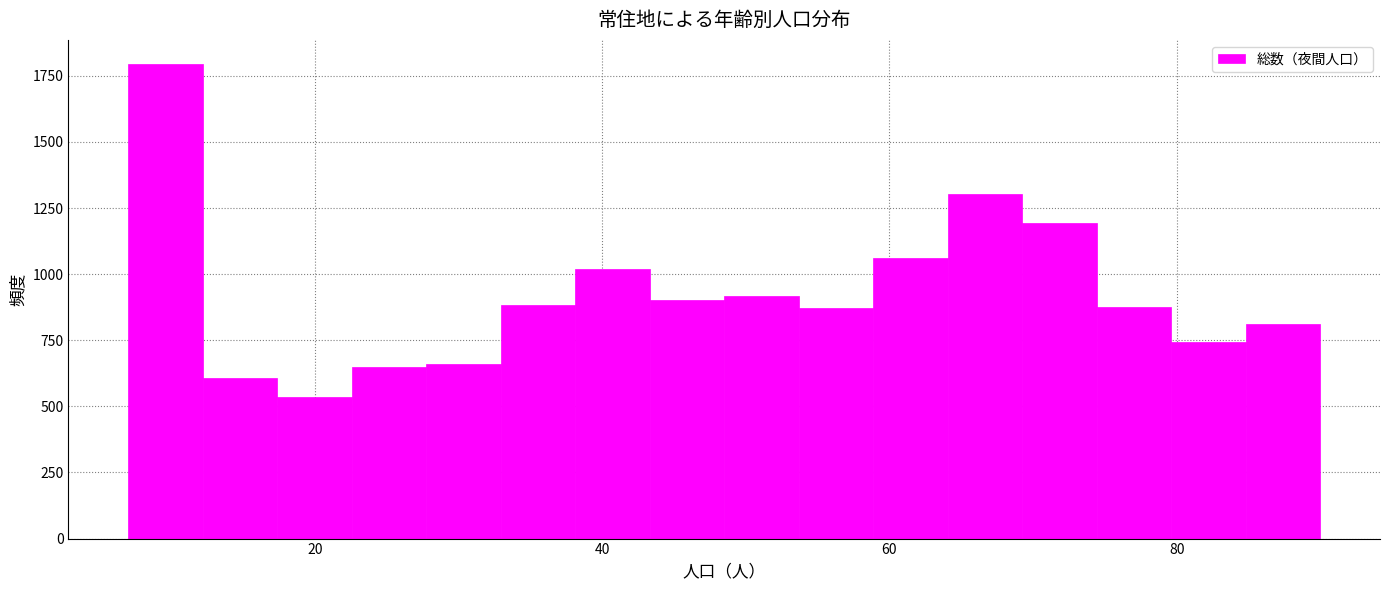

Around what value on the x-axis is the tallest bar? Give the approximate position of its centre, as read against the axis.

10